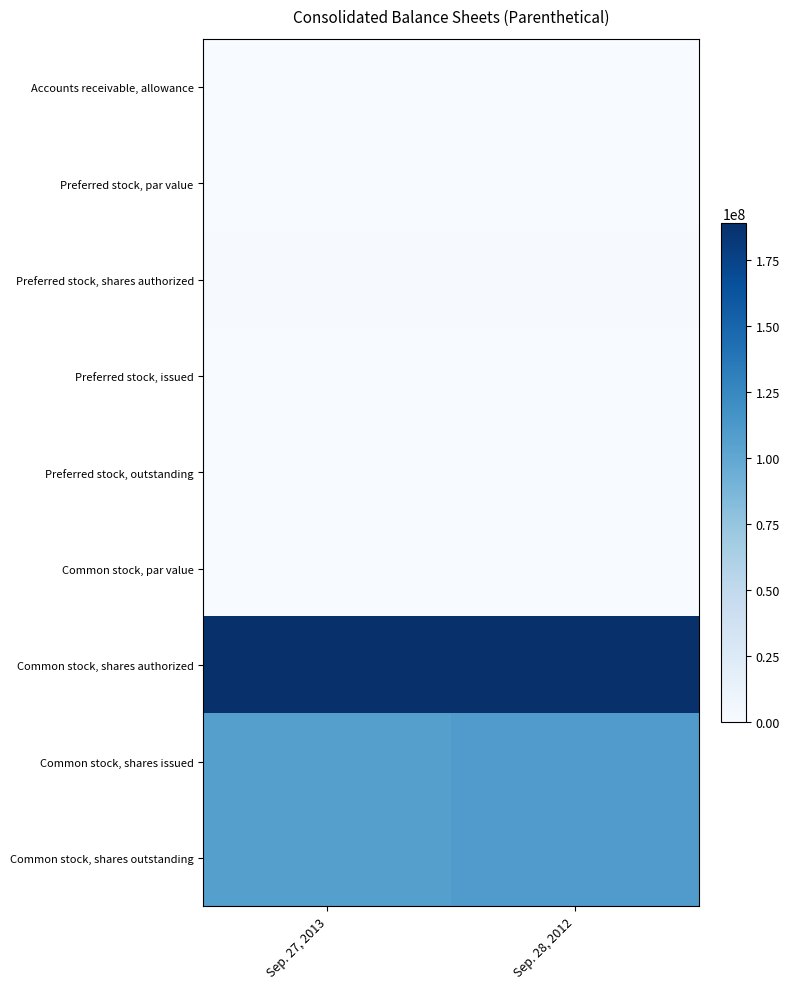

Between Sep. 27, 2013 and Sep. 28, 2012, which is larger?

Sep. 27, 2013